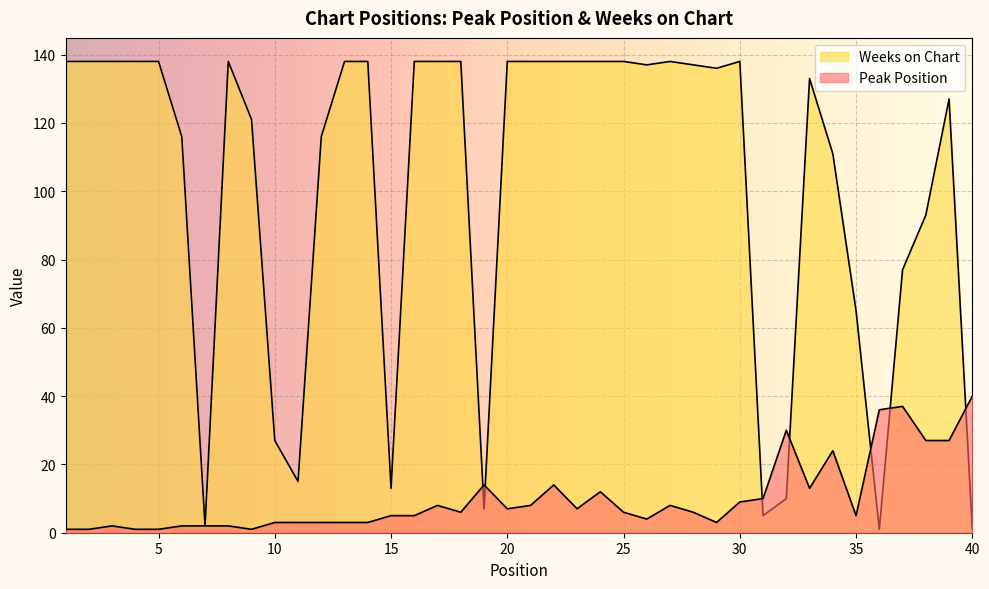

True or false: Peak Position has more than 1 interior local peaks.

True